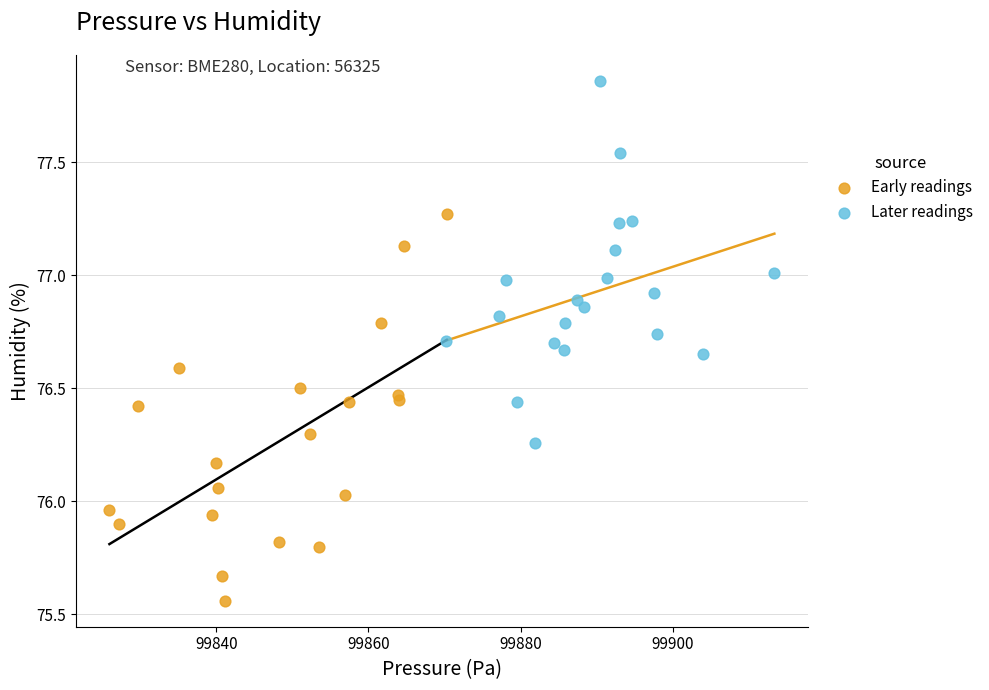

Which series reaches the minimum Y coordinate?

Early readings